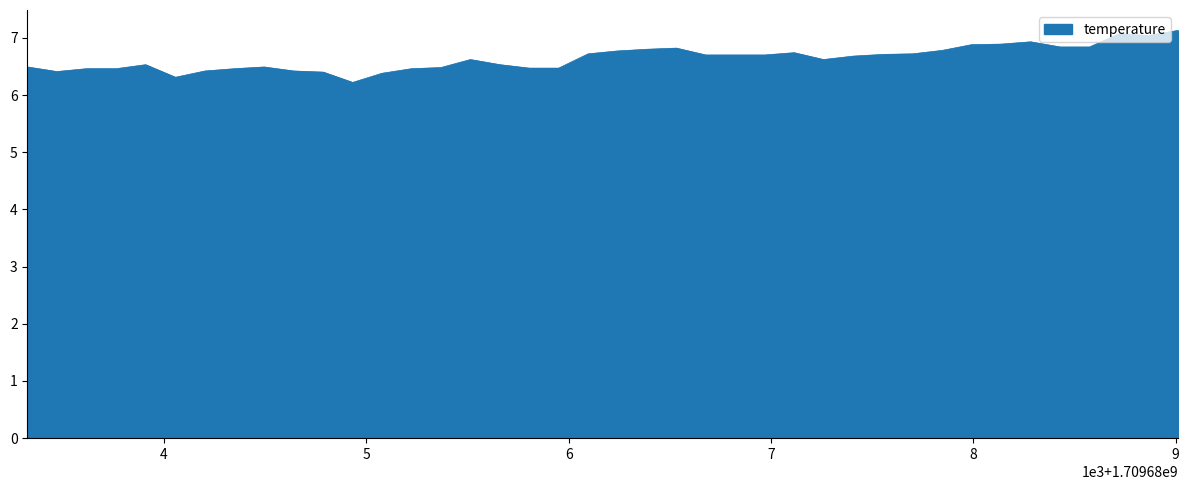

What is the smallest value displayed?

6.2